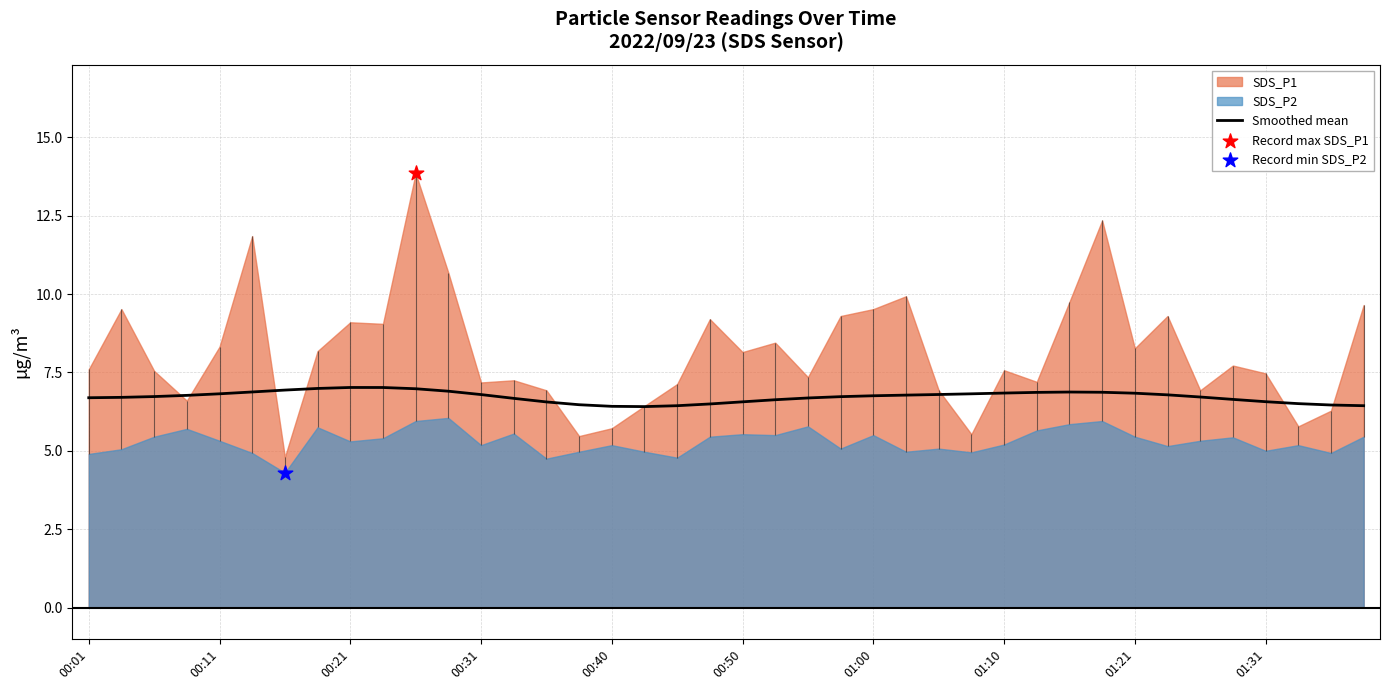

What is the highest value of the Smoothed mean series?

7.0